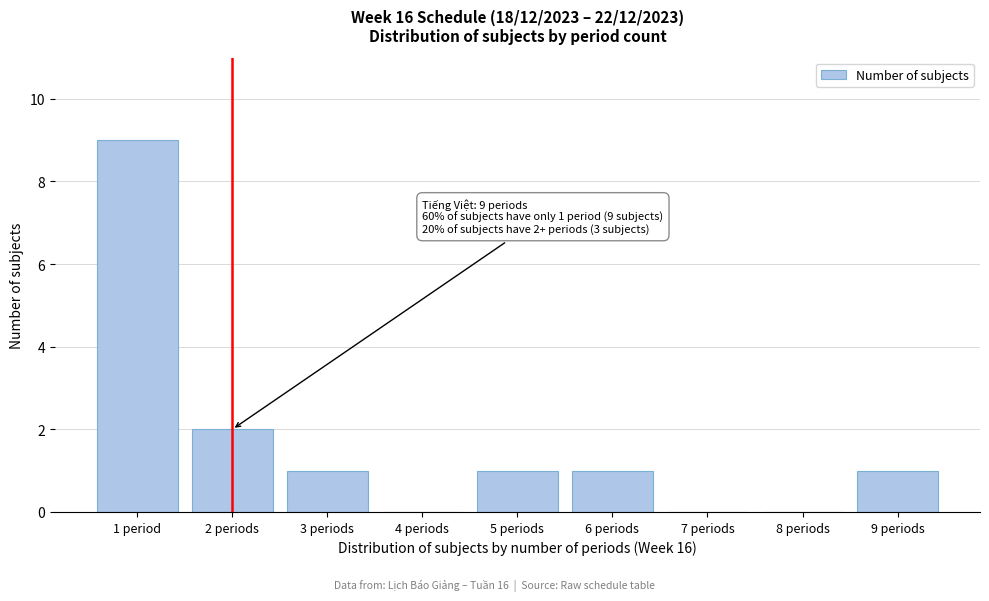

Reading left to right, transcribe all the data shown in this chart.

1 period=9	2 periods=2	3 periods=1	4 periods=0	5 periods=1	6 periods=1	7 periods=0	8 periods=0	9 periods=1